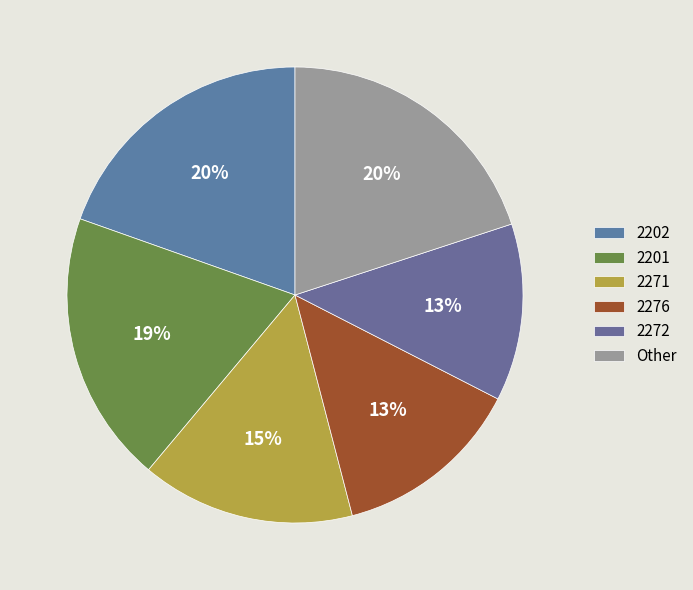

Which category has the biggest portion of the pie?

2202